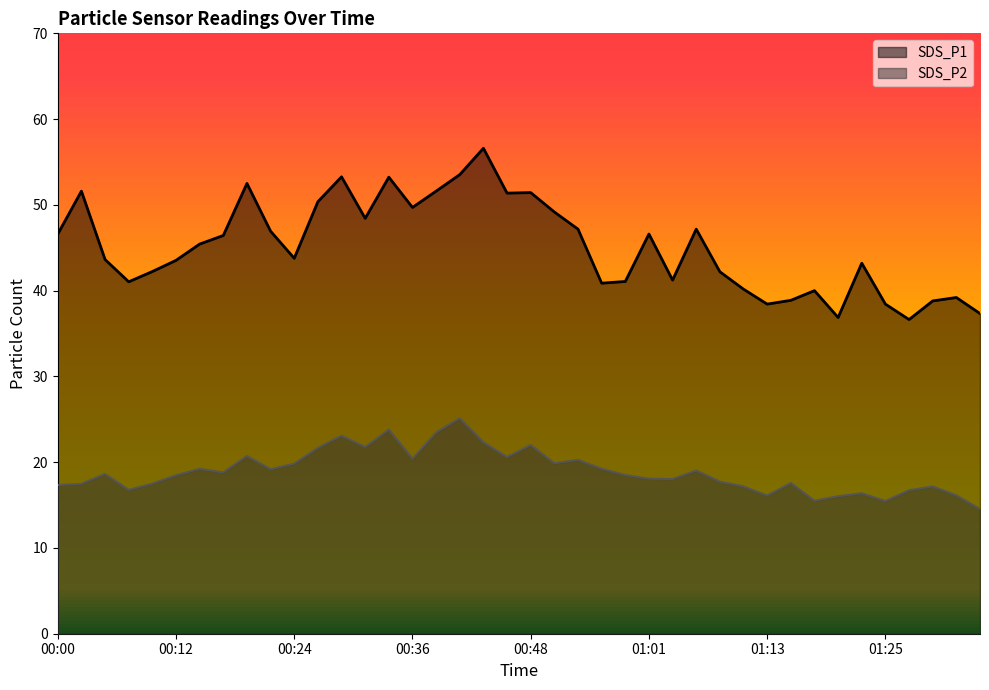

True or false: SDS_P1 and SDS_P2 intersect in this chart.

False